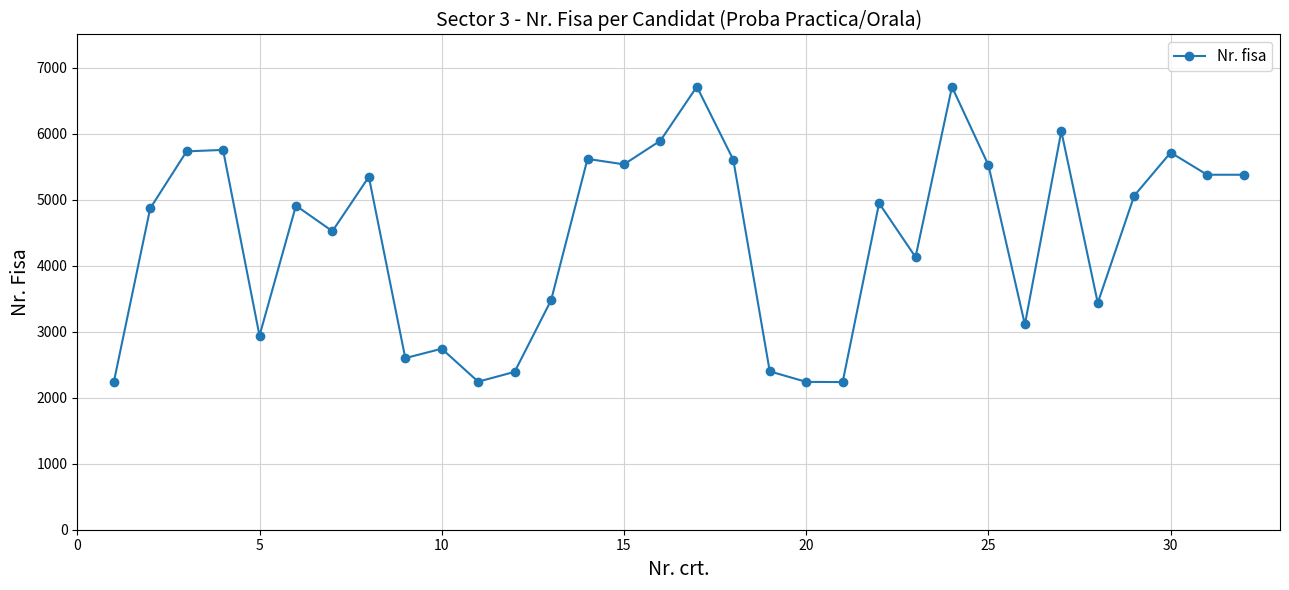

What is the difference between the maximum and minimum values?

4479